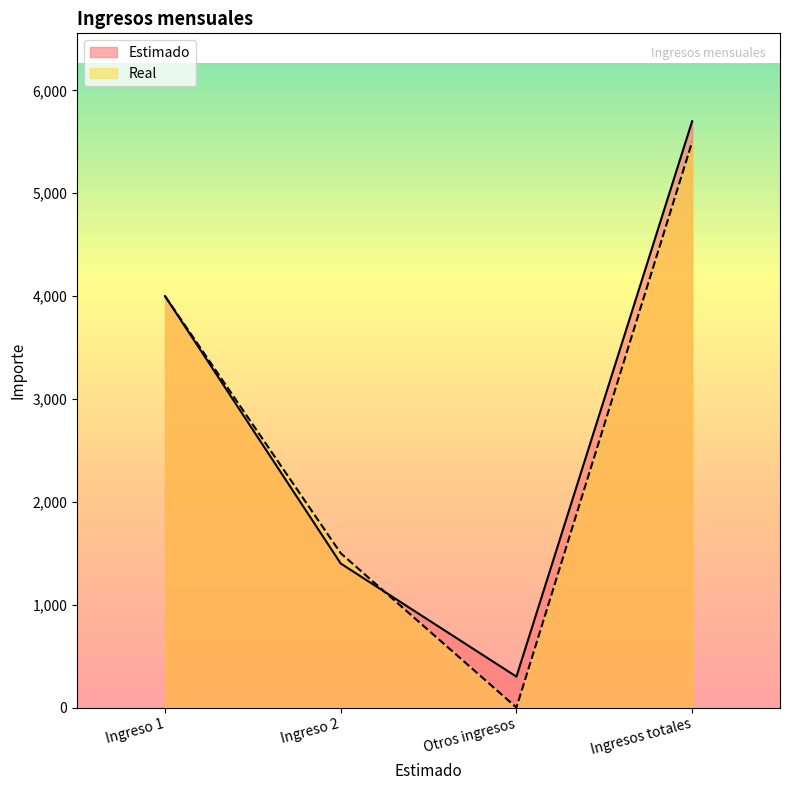

What are all the series names shown in the legend?

Estimado, Real